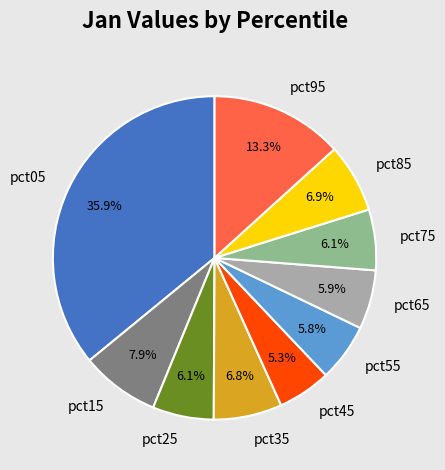

To the nearest percent, what is the average slice percentage?

10%